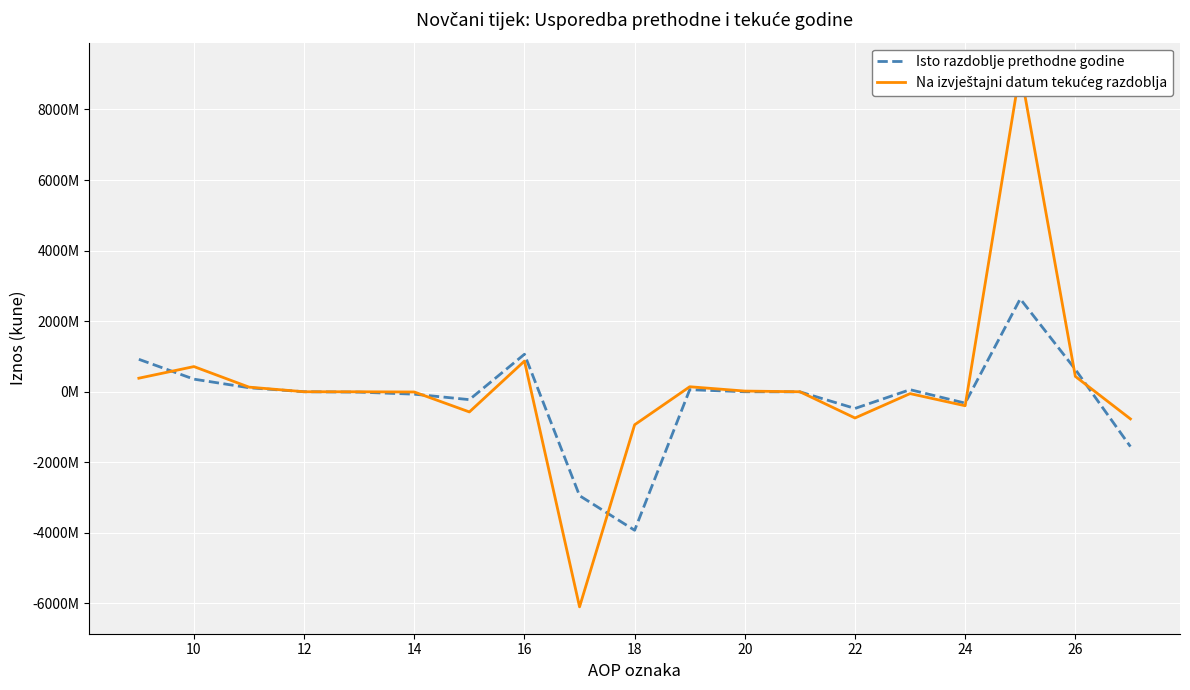

Which series ends up on top after the final intersection of Isto razdoblje prethodne godine and Na izvještajni datum tekućeg razdoblja?

Na izvještajni datum tekućeg razdoblja